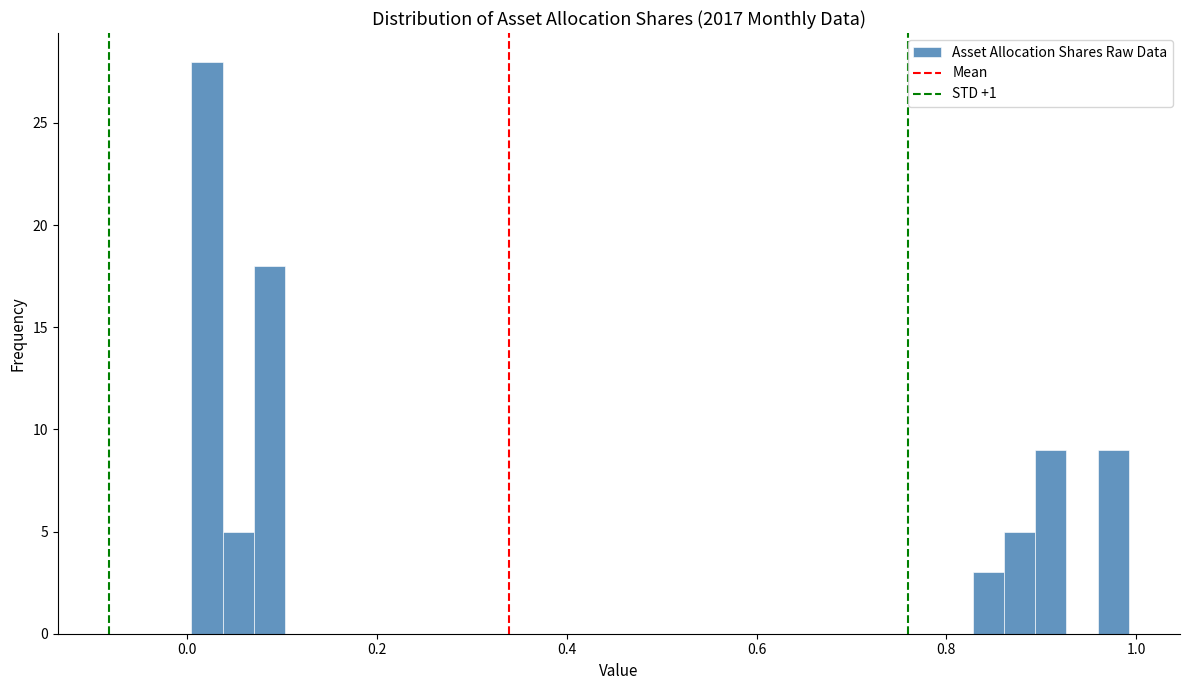

Around what value on the x-axis is the tallest bar? Give the approximate position of its centre, as read against the axis.

0.02